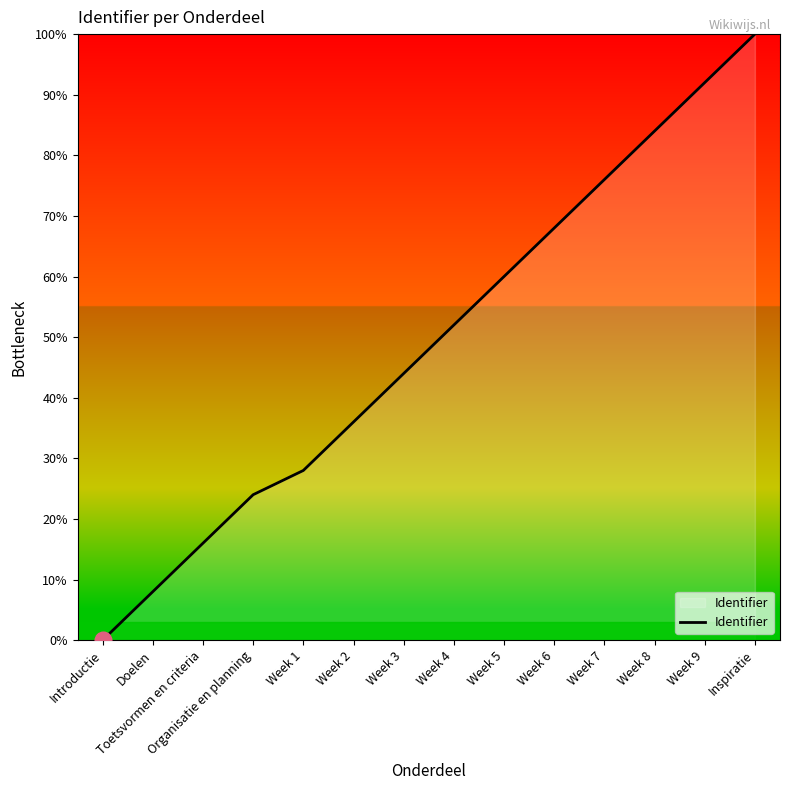

What value does the data have at Week 6?

68.0